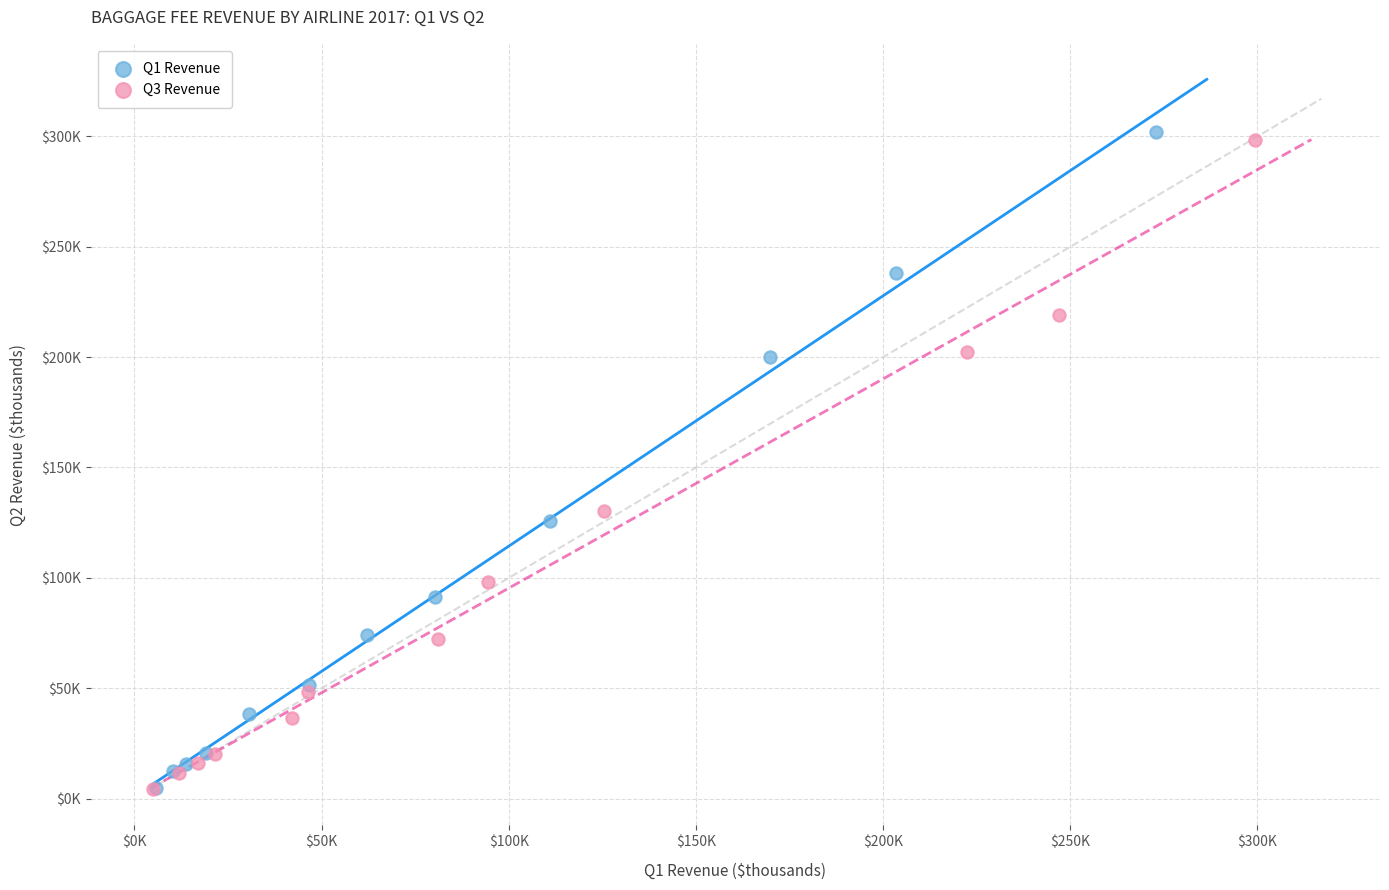

What are all the series names shown in the legend?

Q1 Revenue, Q3 Revenue